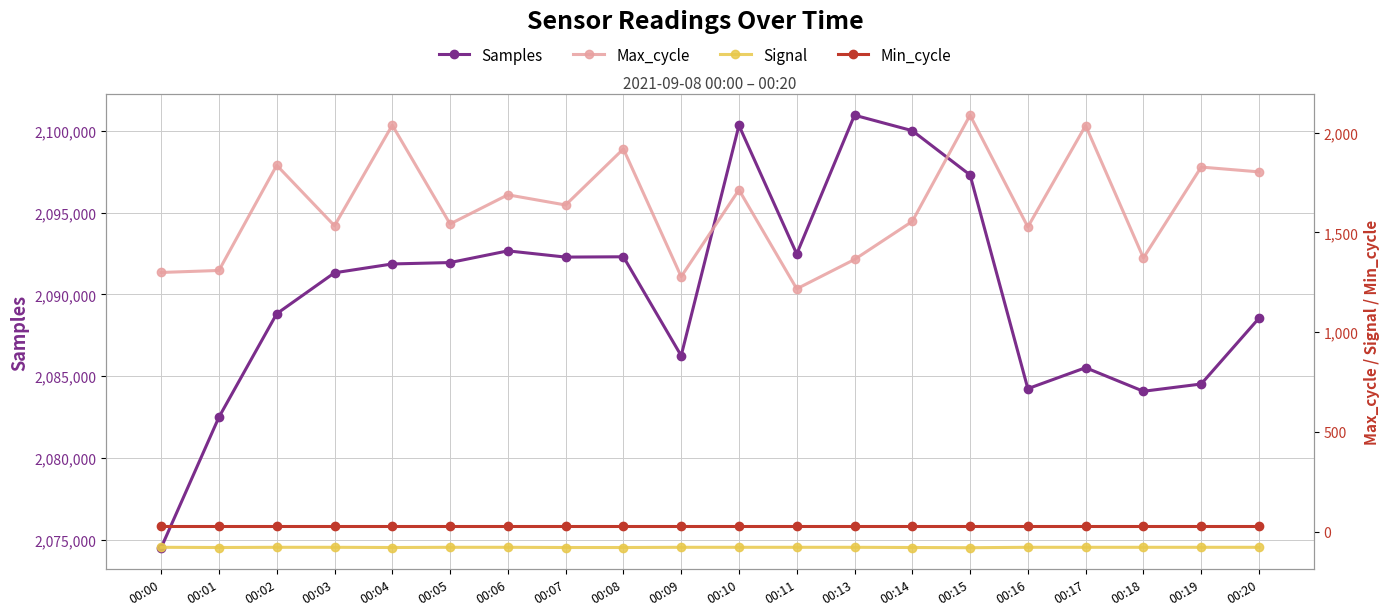

What are all the series names shown in the legend?

Samples, Max_cycle, Signal, Min_cycle